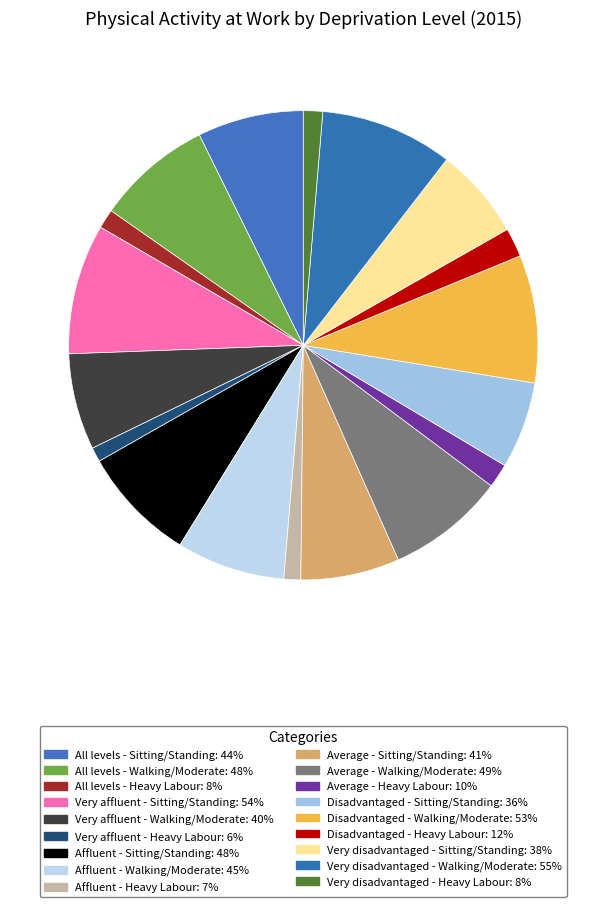

Which has a higher value, Average - Walking/Moderate or Average - Heavy Labour?

Average - Walking/Moderate